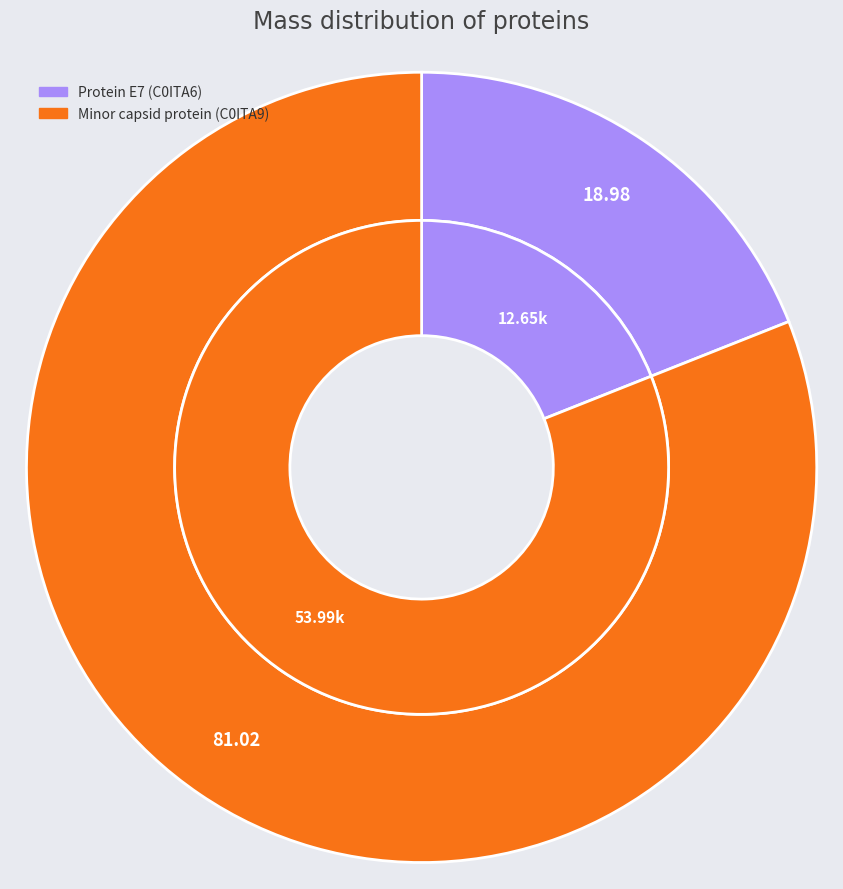

To the nearest percent, what is the average slice percentage?

50%